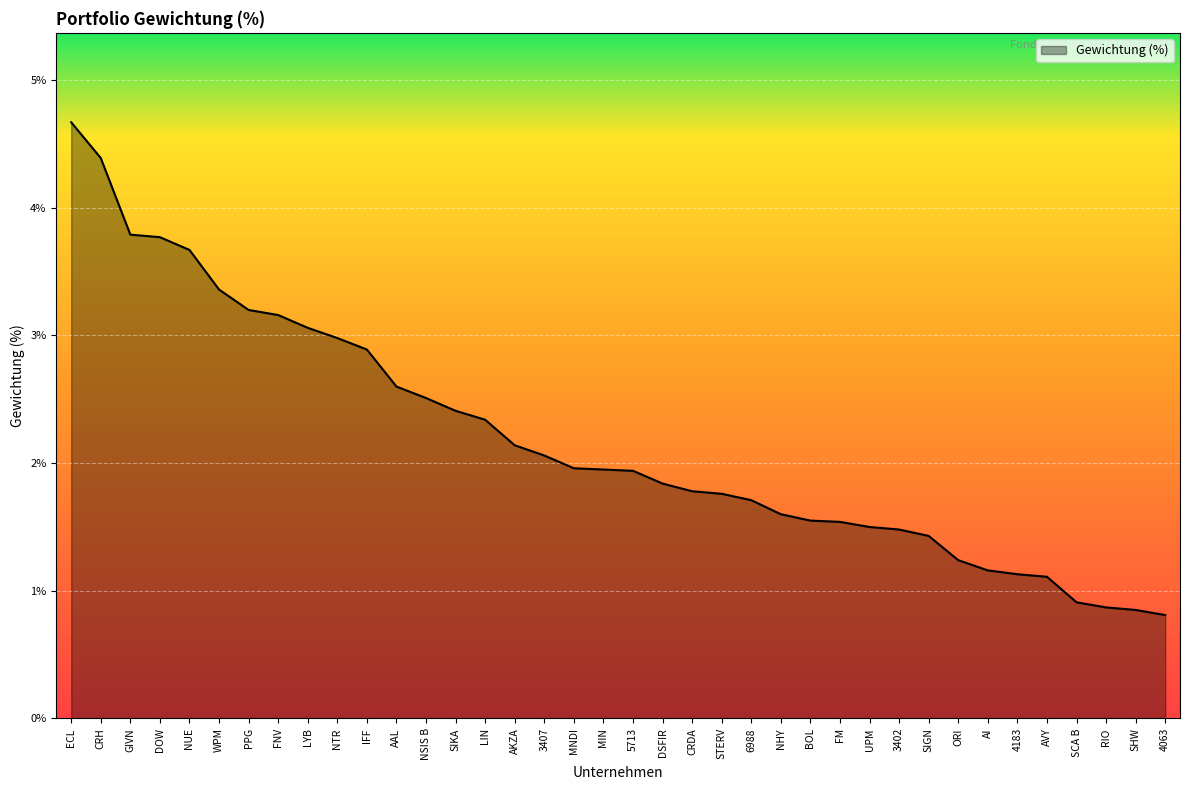

What is the minimum value shown in the chart?

0.8